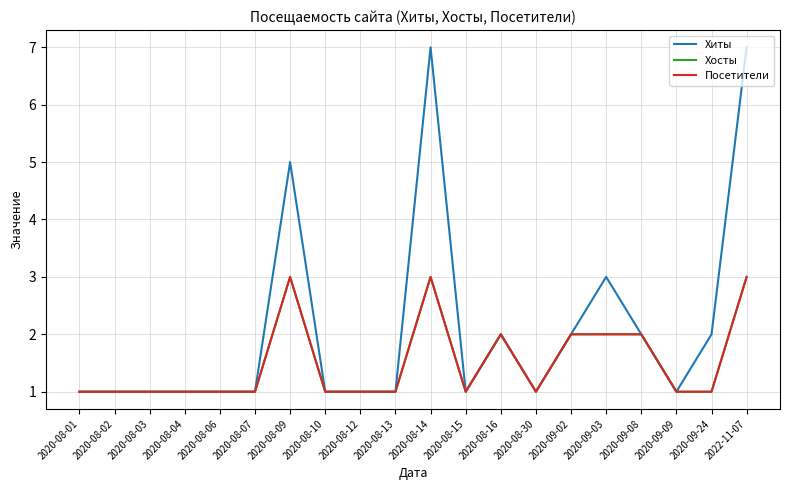

Reading left to right, extract all data points from this chart.

Хиты: 2020-08-01=1	2020-08-02=1	2020-08-03=1	2020-08-04=1	2020-08-06=1	2020-08-07=1	2020-08-09=5	2020-08-10=1	2020-08-12=1	2020-08-13=1	2020-08-14=7	2020-08-15=1	2020-08-16=2	2020-08-30=1	2020-09-02=2	2020-09-03=3	2020-09-08=2	2020-09-09=1	2020-09-24=2	2022-11-07=7
Хосты: 2020-08-01=1	2020-08-02=1	2020-08-03=1	2020-08-04=1	2020-08-06=1	2020-08-07=1	2020-08-09=3	2020-08-10=1	2020-08-12=1	2020-08-13=1	2020-08-14=3	2020-08-15=1	2020-08-16=2	2020-08-30=1	2020-09-02=2	2020-09-03=2	2020-09-08=2	2020-09-09=1	2020-09-24=1	2022-11-07=3
Посетители: 2020-08-01=1	2020-08-02=1	2020-08-03=1	2020-08-04=1	2020-08-06=1	2020-08-07=1	2020-08-09=3	2020-08-10=1	2020-08-12=1	2020-08-13=1	2020-08-14=3	2020-08-15=1	2020-08-16=2	2020-08-30=1	2020-09-02=2	2020-09-03=2	2020-09-08=2	2020-09-09=1	2020-09-24=1	2022-11-07=3